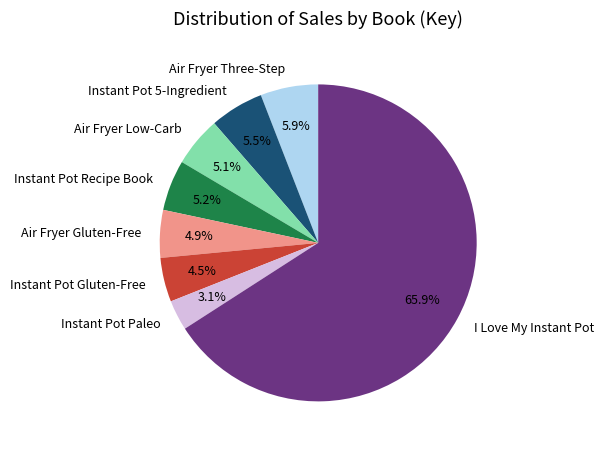

What percentage do Instant Pot Paleo and Instant Pot 5-Ingredient together represent?

8.6%